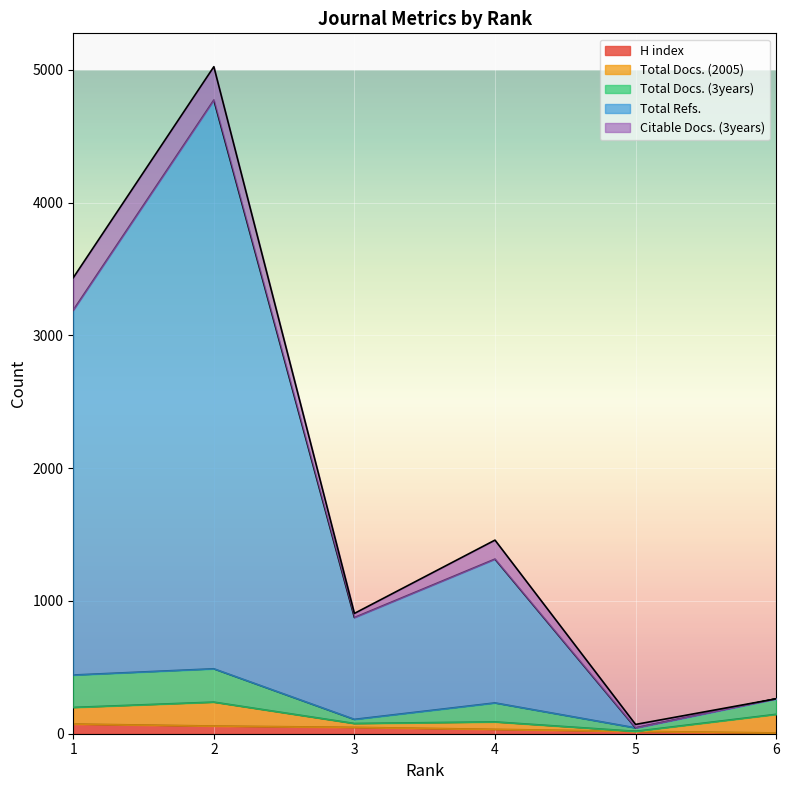

True or false: Total Refs. and H index intersect in this chart.

False